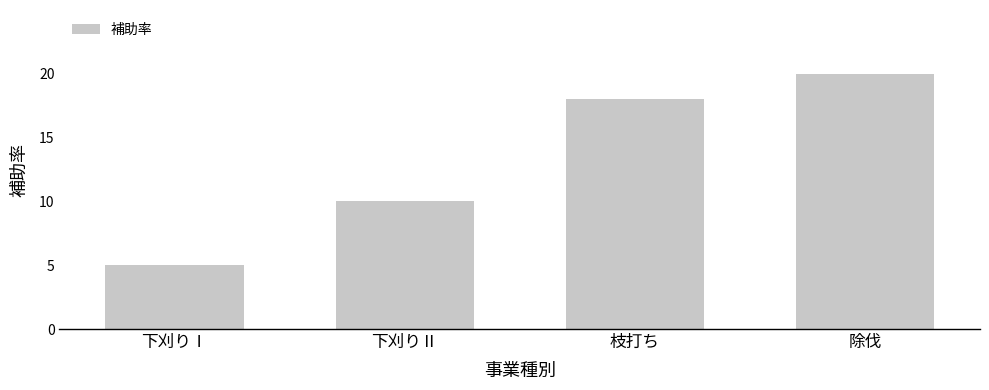

Are the bars grouped side by side (vs. stacked)?

No